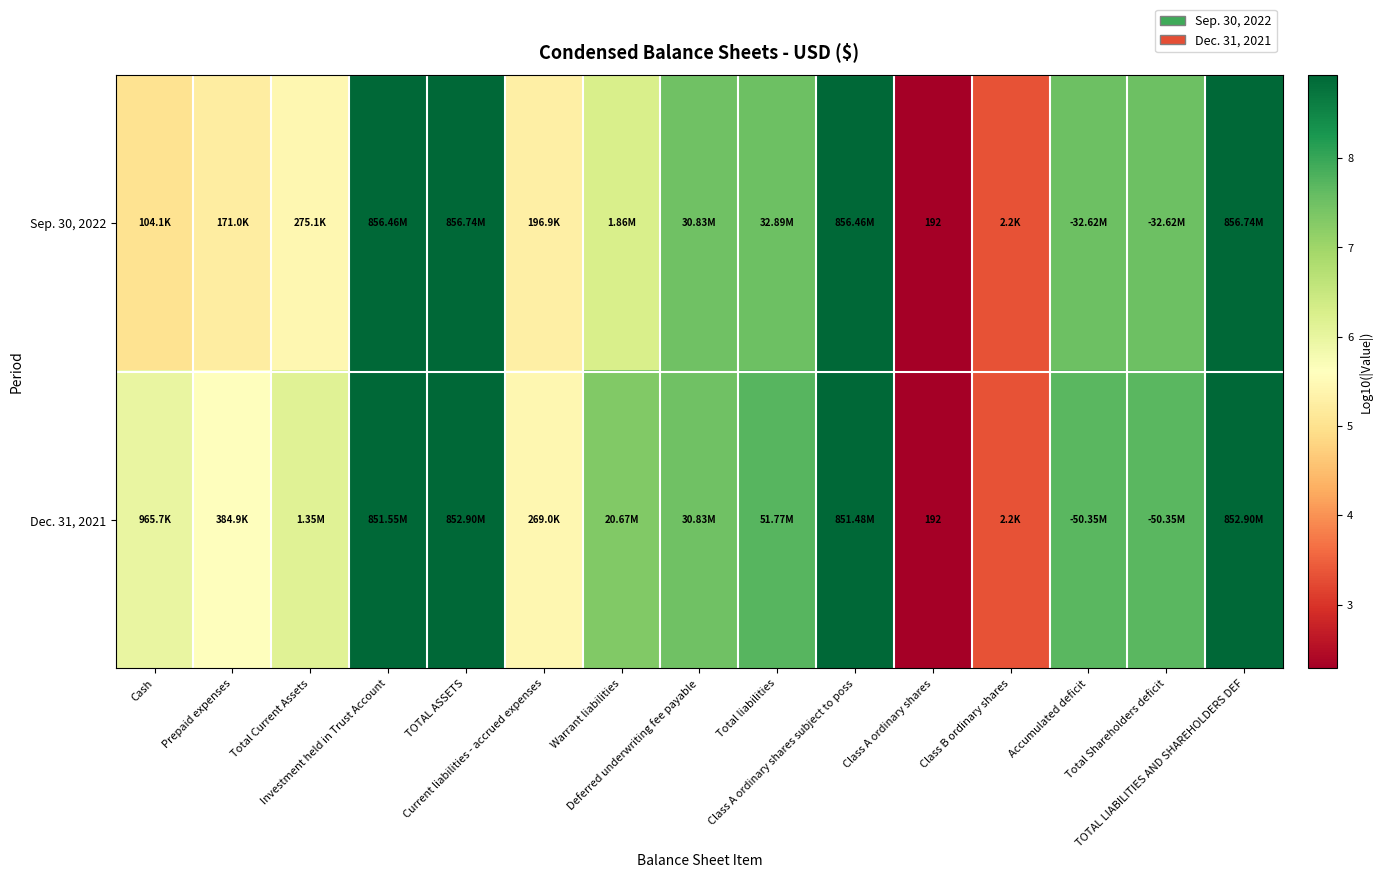

How many values in the Dec. 31, 2021 series are below 7?

6